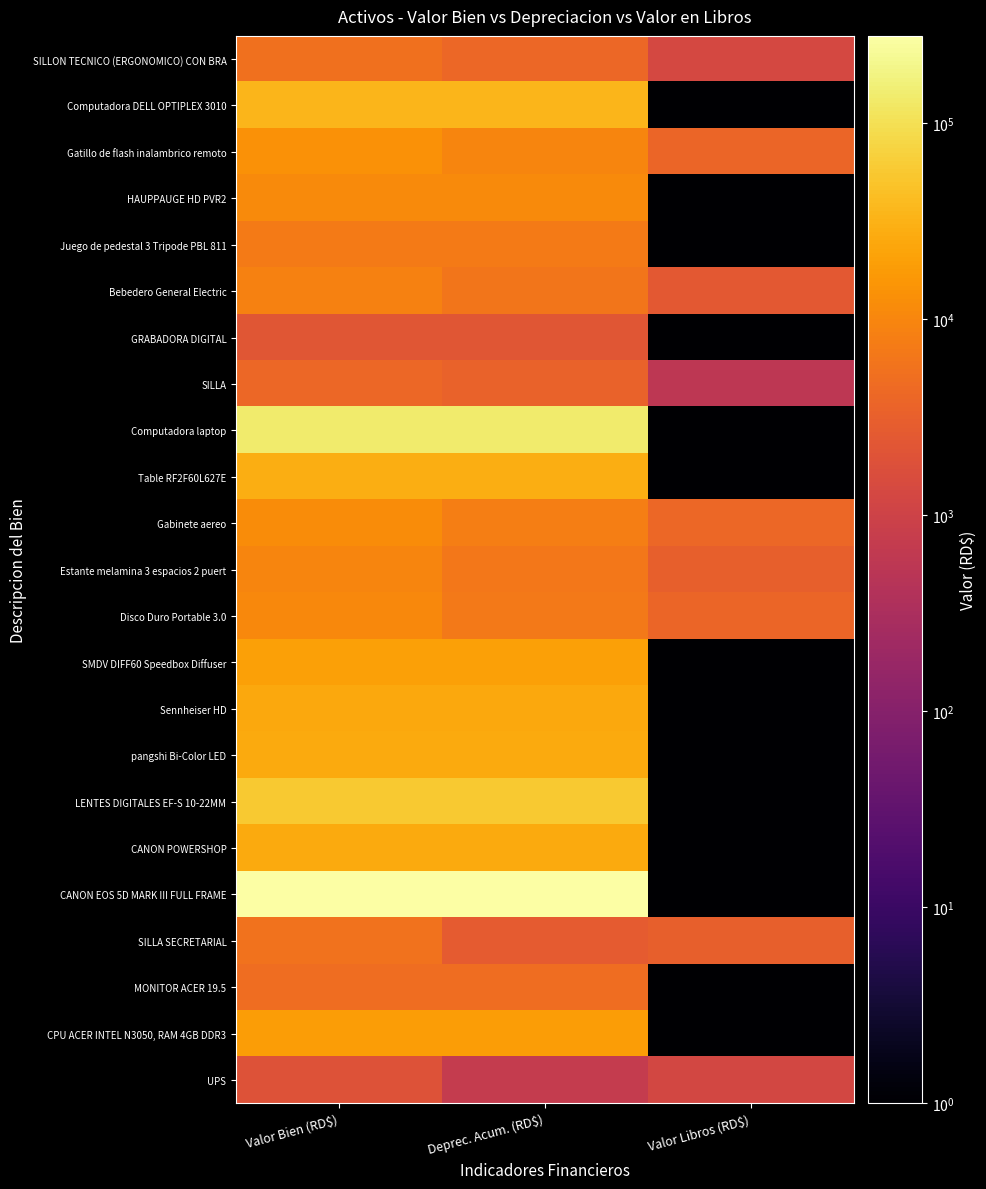

What is the maximum value shown in the chart?

278025.8